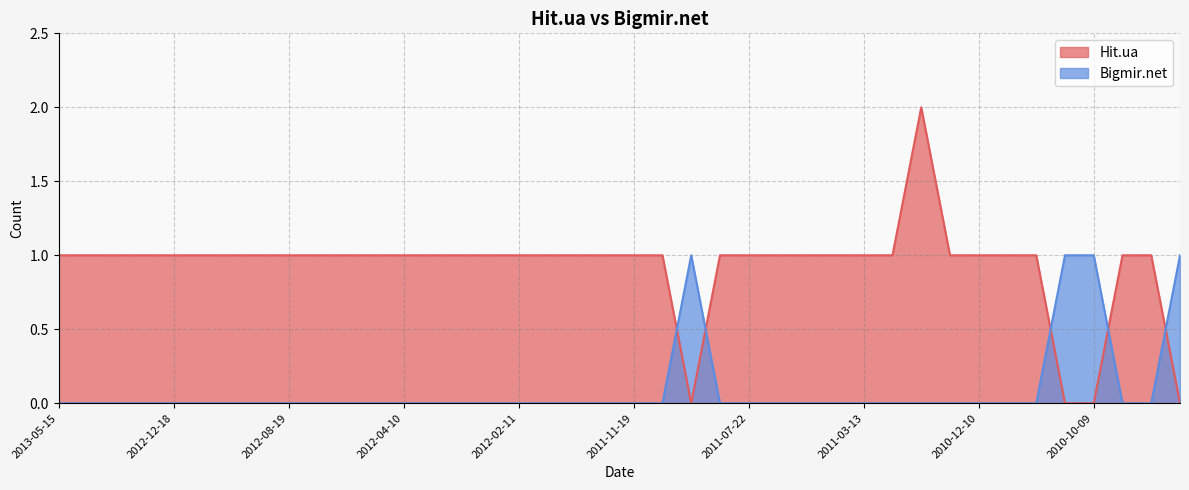

Rank the categories by Hit.ua value from highest to lowest.

2010-12-22, 2013-05-15, 2013-03-14, 2013-03-06, 2012-12-24, 2012-12-18, 2012-12-12, 2012-12-01, 2012-09-27, 2012-08-19, 2012-08-14, 2012-05-12, 2012-04-17, 2012-04-10, 2012-03-27, 2012-03-07, 2012-02-21, 2012-02-11, 2012-01-14, 2012-01-05, 2012-01-03, 2011-11-19, 2011-11-09, 2011-09-05, 2011-07-22, 2011-04-14, 2011-04-12, 2011-04-09, 2011-03-13, 2011-01-31, 2010-12-19, 2010-12-10, 2010-12-01, 2010-11-30, 2010-10-07, 2010-10-04, 2011-09-19, 2010-11-04, 2010-10-09, 2010-09-29